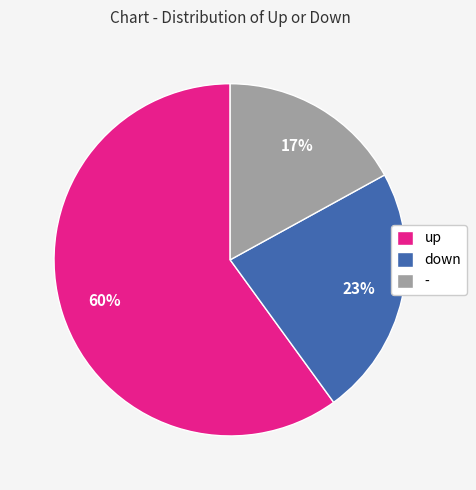

Which category accounts for the majority?

up